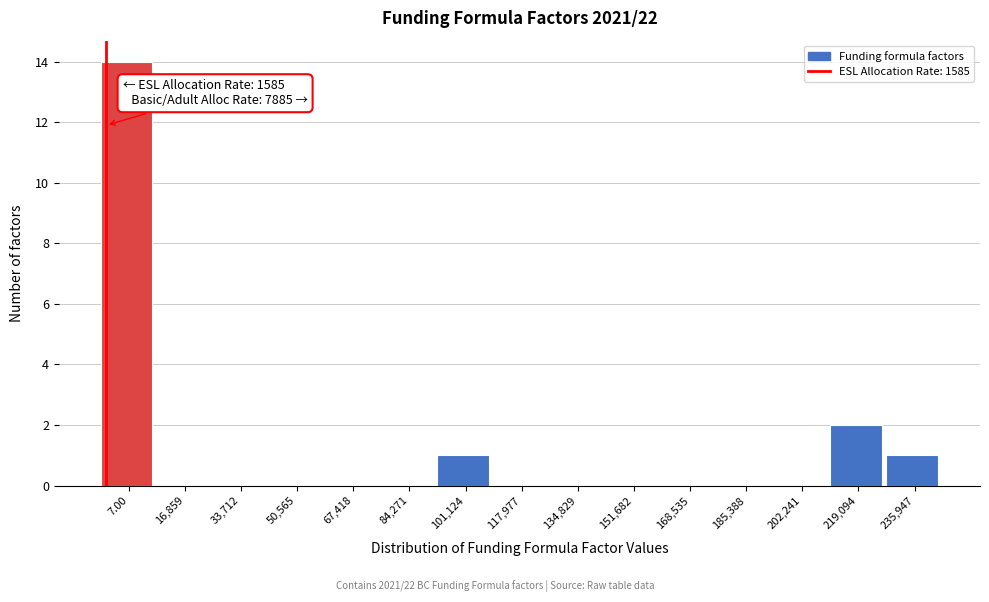

Reading left to right, transcribe all the data shown in this chart.

7.00=14	16,859=0	33,712=0	50,565=0	67,418=0	84,271=0	101,124=1	117,977=0	134,829=0	151,682=0	168,535=0	185,388=0	202,241=0	219,094=2	235,947=1